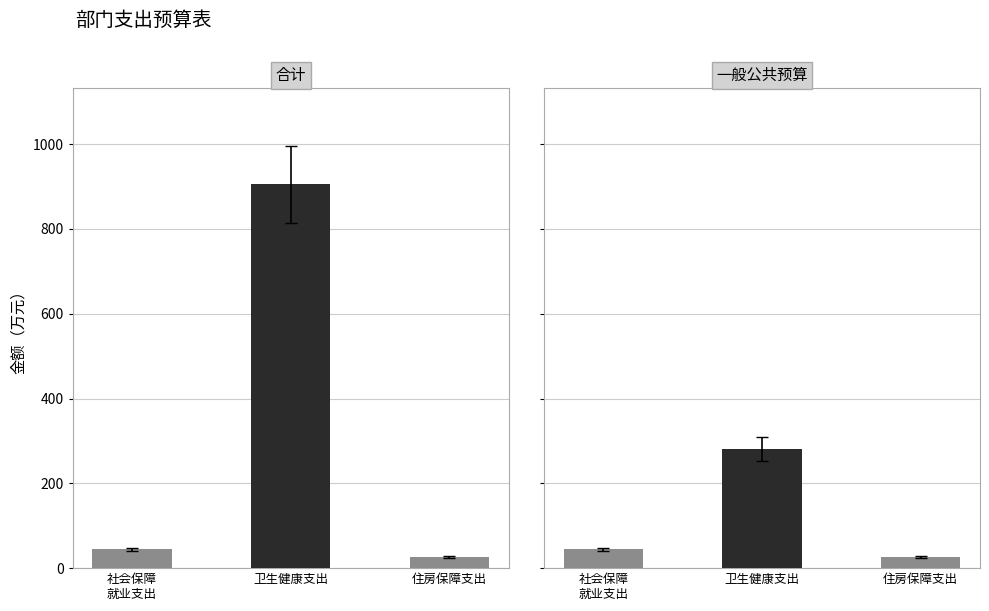

Reading left to right, list all the values displayed in this chart.

合计: 44.2	905.2	26.3
一般公共预算: 44.2	280.2	26.3